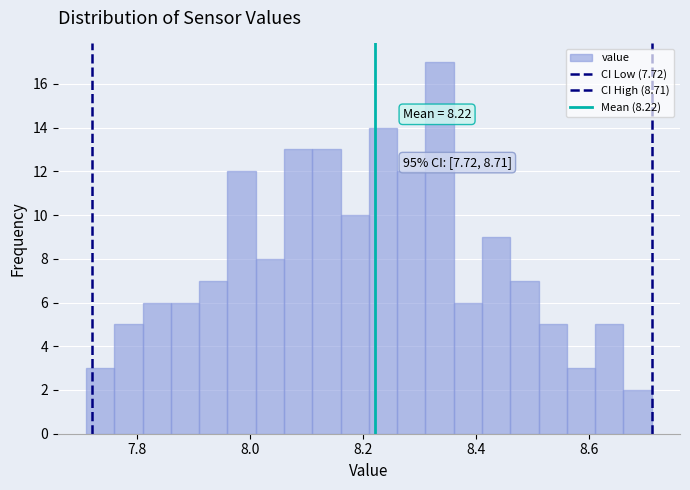

Around what value on the x-axis is the tallest bar? Give the approximate position of its centre, as read against the axis.

8.34